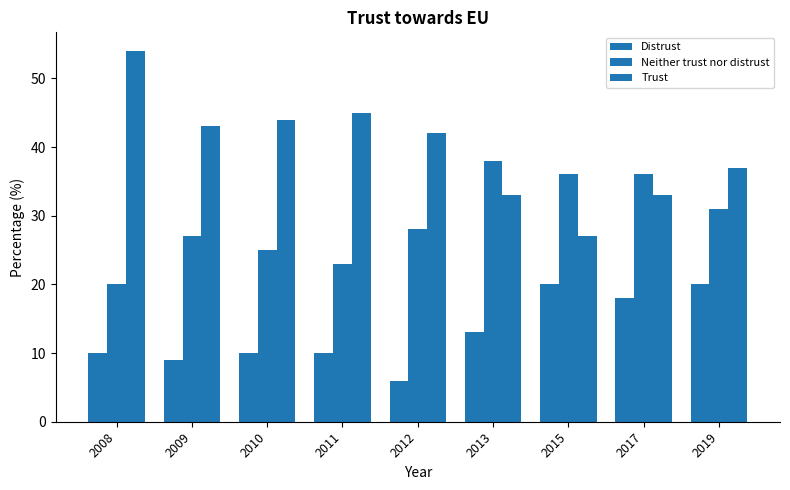

Does the chart contain stacked bars?

No